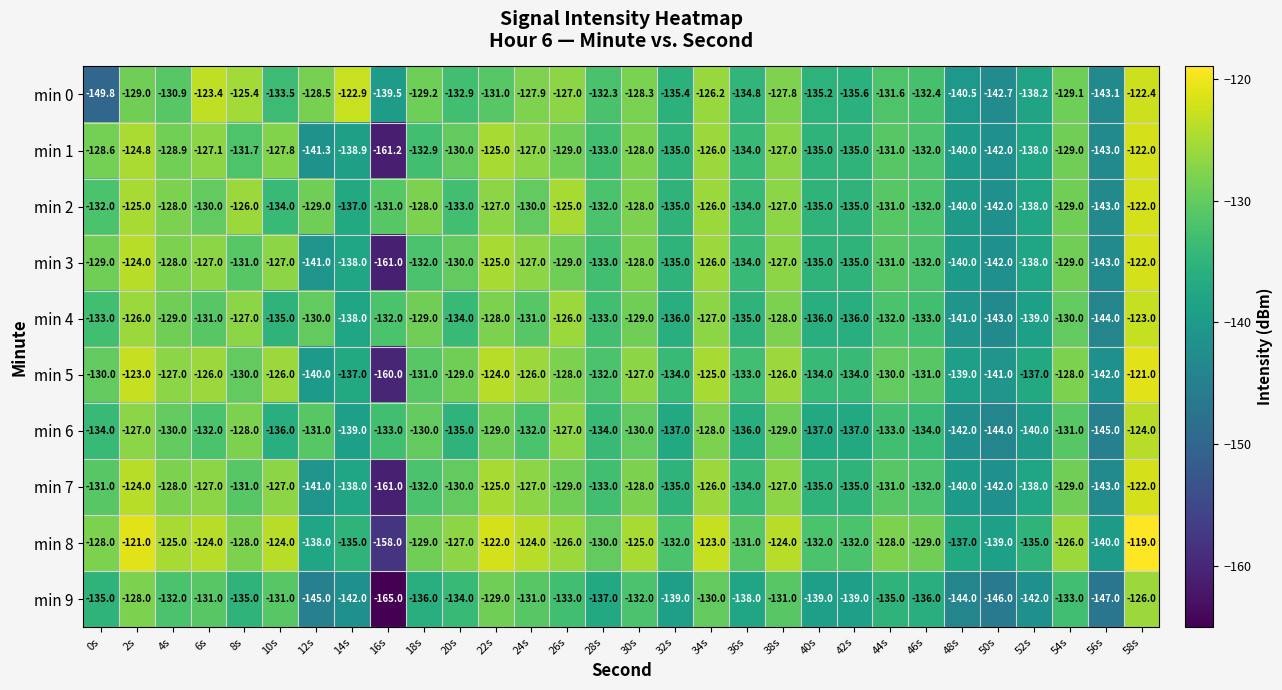

Which series has the widest spread of values?

min 1